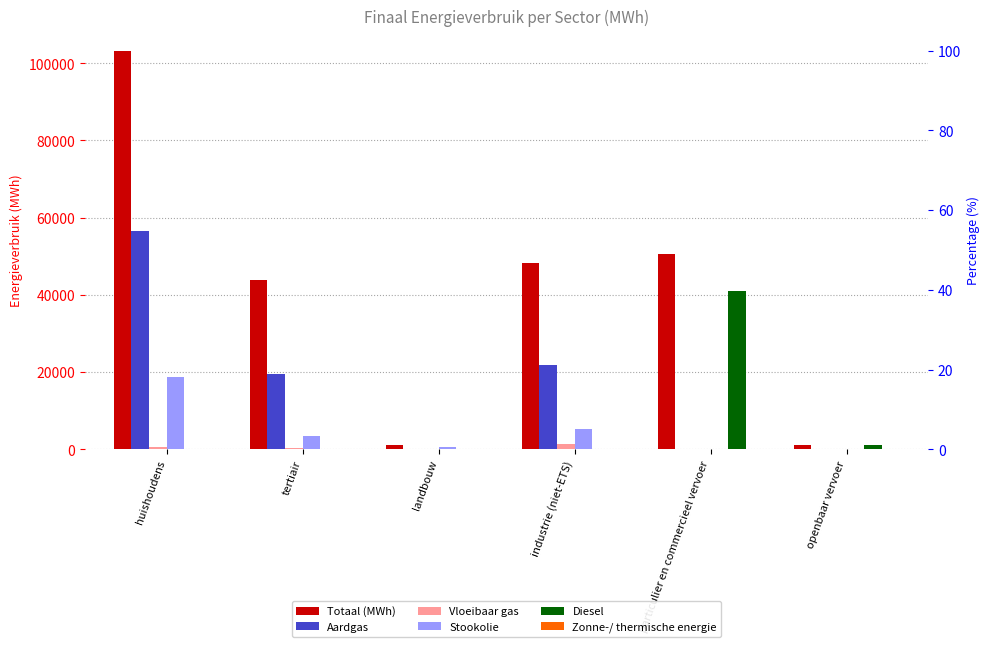

What is the total value across all series at openbaar vervoer?

2080.6